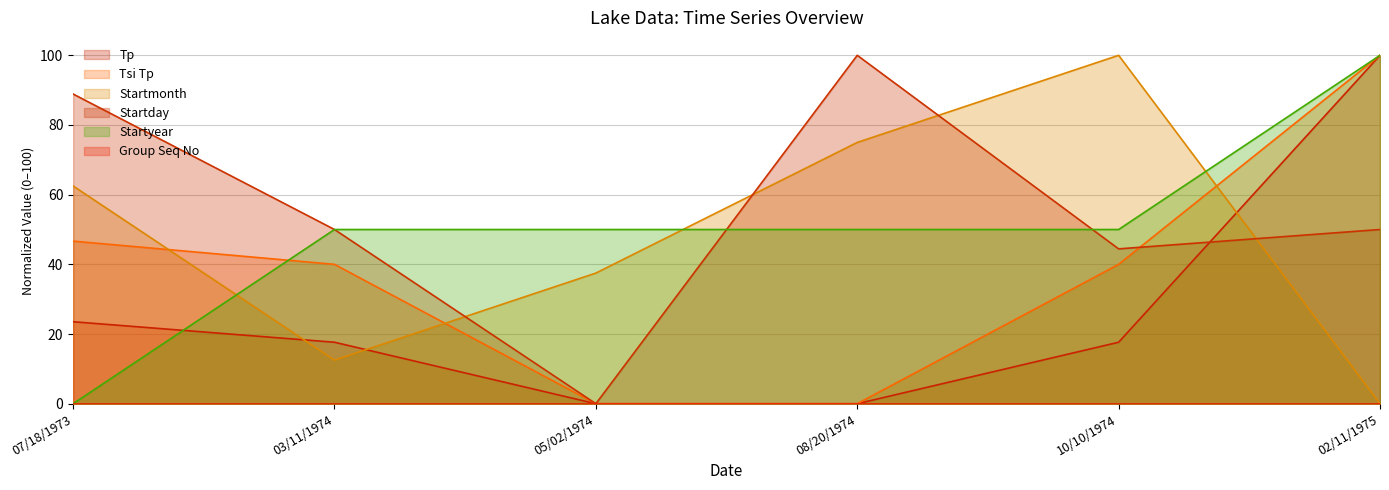

Reading left to right, transcribe all the data shown in this chart.

Tp: 07/18/1973=23.5	03/11/1974=17.6	05/02/1974=0.0	08/20/1974=0.0	10/10/1974=17.6	02/11/1975=100.0
Tsi Tp: 07/18/1973=46.7	03/11/1974=40.0	05/02/1974=0.0	08/20/1974=0.0	10/10/1974=40.0	02/11/1975=100.0
Startmonth: 07/18/1973=62.5	03/11/1974=12.5	05/02/1974=37.5	08/20/1974=75.0	10/10/1974=100.0	02/11/1975=0.0
Startday: 07/18/1973=88.9	03/11/1974=50.0	05/02/1974=0.0	08/20/1974=100.0	10/10/1974=44.4	02/11/1975=50.0
Startyear: 07/18/1973=0.0	03/11/1974=50.0	05/02/1974=50.0	08/20/1974=50.0	10/10/1974=50.0	02/11/1975=100.0